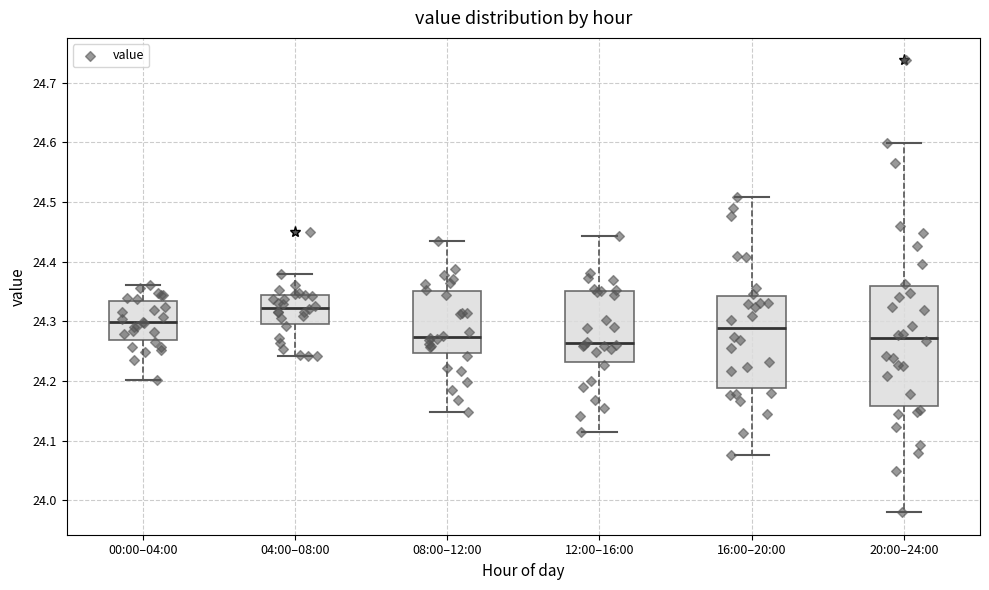

Reading left to right, transcribe this box plot: for each box, give where its median line is, the range the box spans, and where its two whiskers end, as read against the y-axis. The values are not printed on the chart, so give them approximately, as read against the axis.

00:00–04:00: median 24.30, box 24.27 to 24.33, whiskers 24.20 to 24.36
04:00–08:00: median 24.32, box 24.30 to 24.34, whiskers 24.24 to 24.38
08:00–12:00: median 24.27, box 24.25 to 24.35, whiskers 24.15 to 24.43
12:00–16:00: median 24.26, box 24.23 to 24.35, whiskers 24.11 to 24.44
16:00–20:00: median 24.29, box 24.19 to 24.34, whiskers 24.08 to 24.51
20:00–24:00: median 24.27, box 24.16 to 24.36, whiskers 23.98 to 24.60